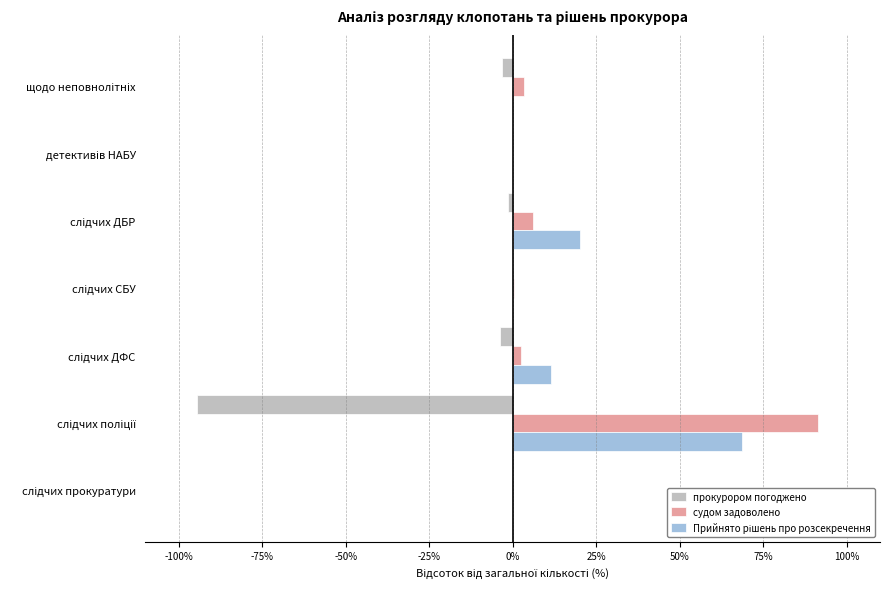

Count the number of data series in this chart.

3